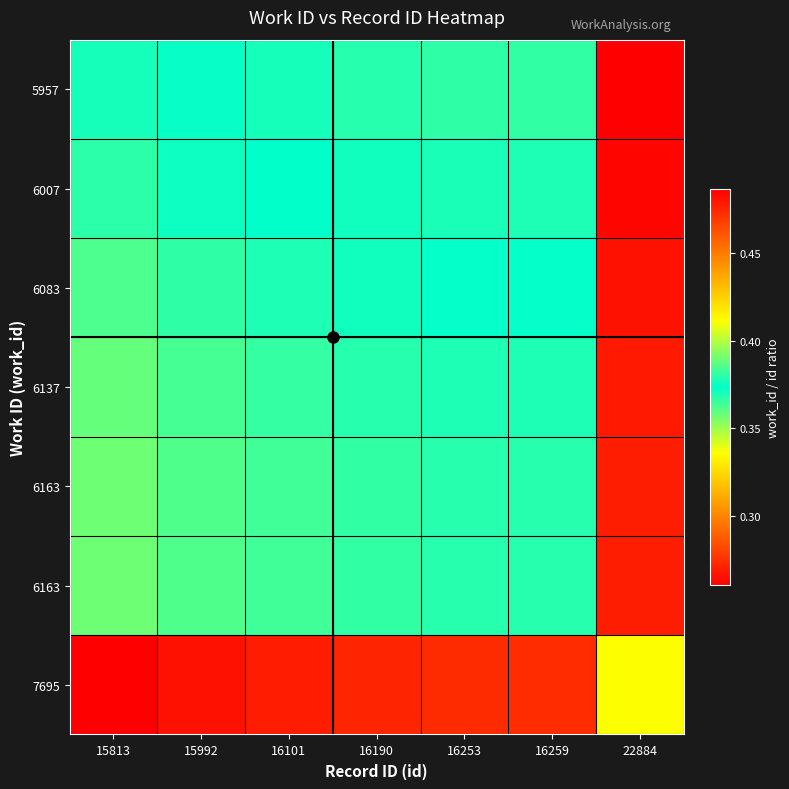

How many distinct data groups are displayed?

7